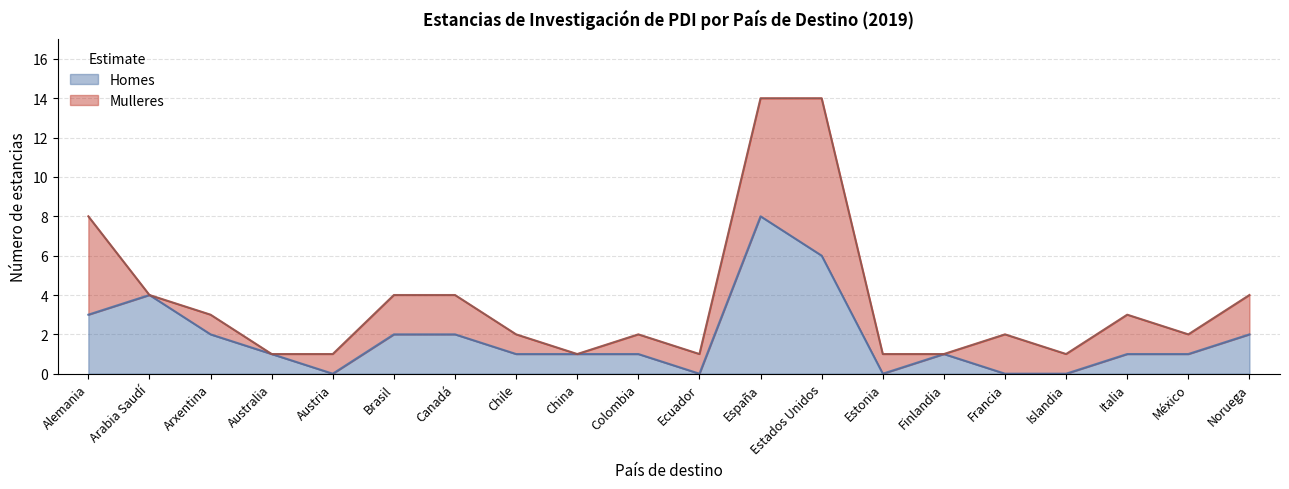

What is the sum of the values at China and Chile?

2